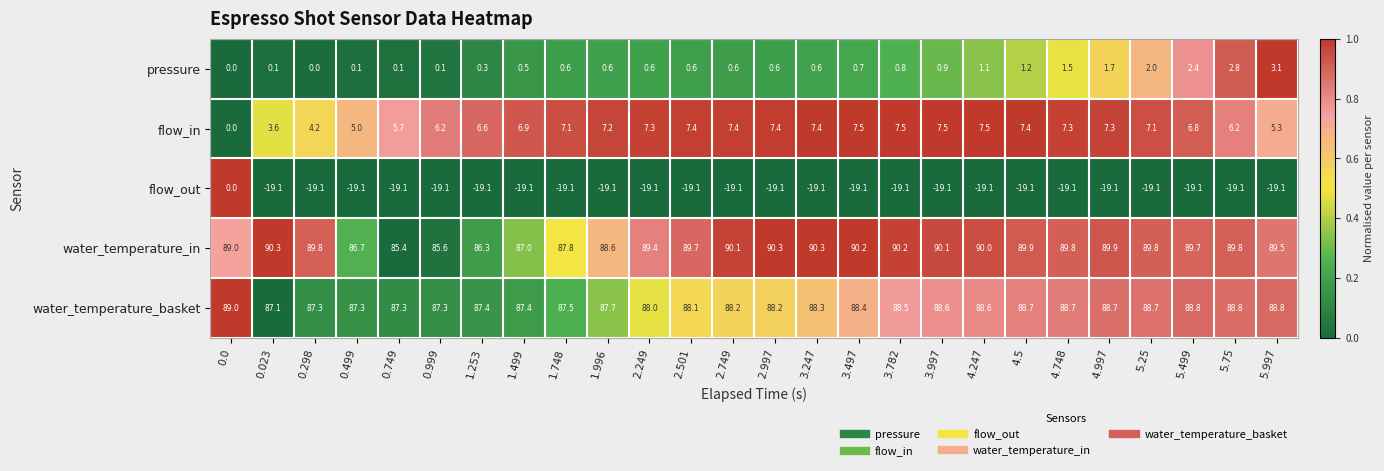

Which series has the largest range (max minus min)?

flow_out